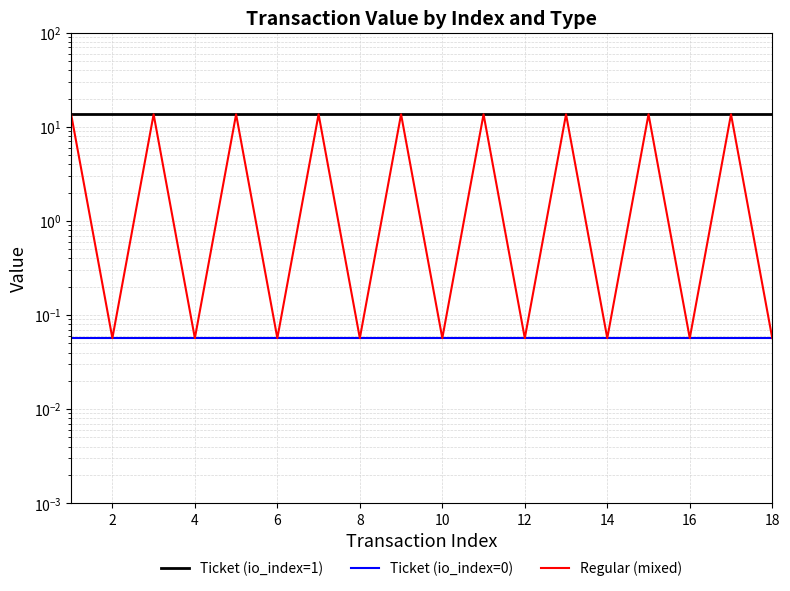

True or false: Ticket (io_index=1) has more than 0 points higher than both neighbors.

False